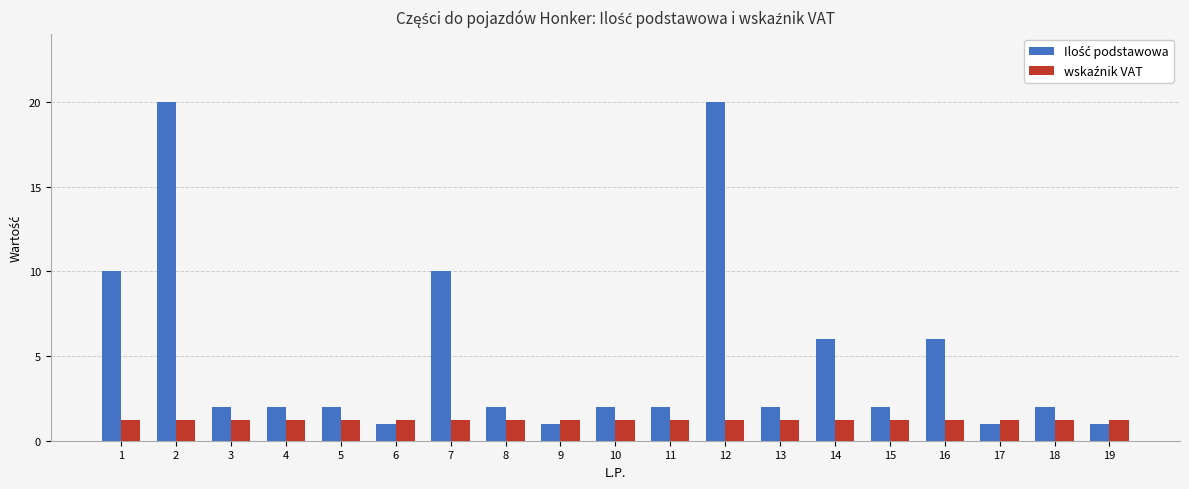

How many bars are there in each group?

2